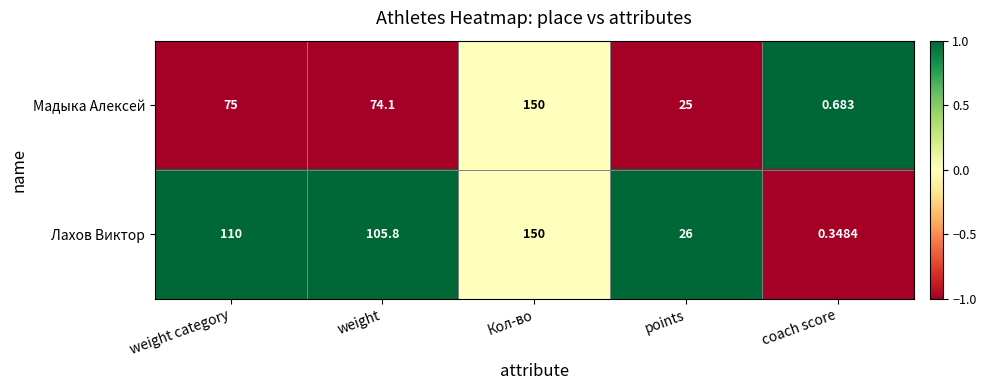

Which series has the largest total across all categories?

Лахов Виктор